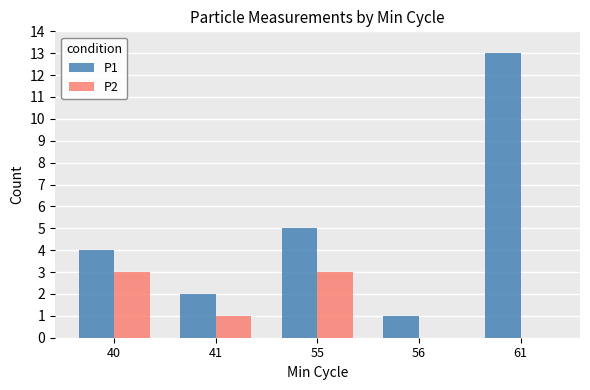

Is it true that P2 equals 3 at 40?

True